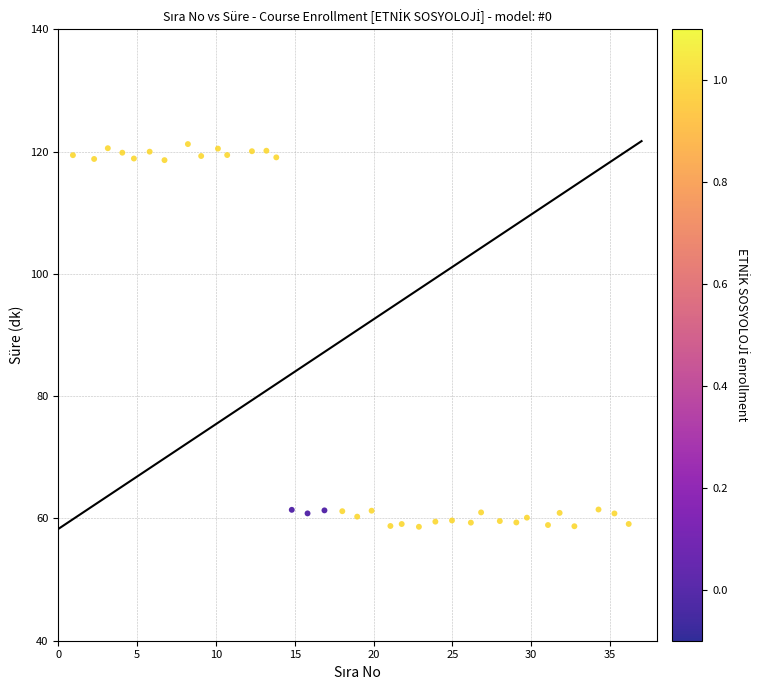

What is the range of X values (max minus min)?

35.3